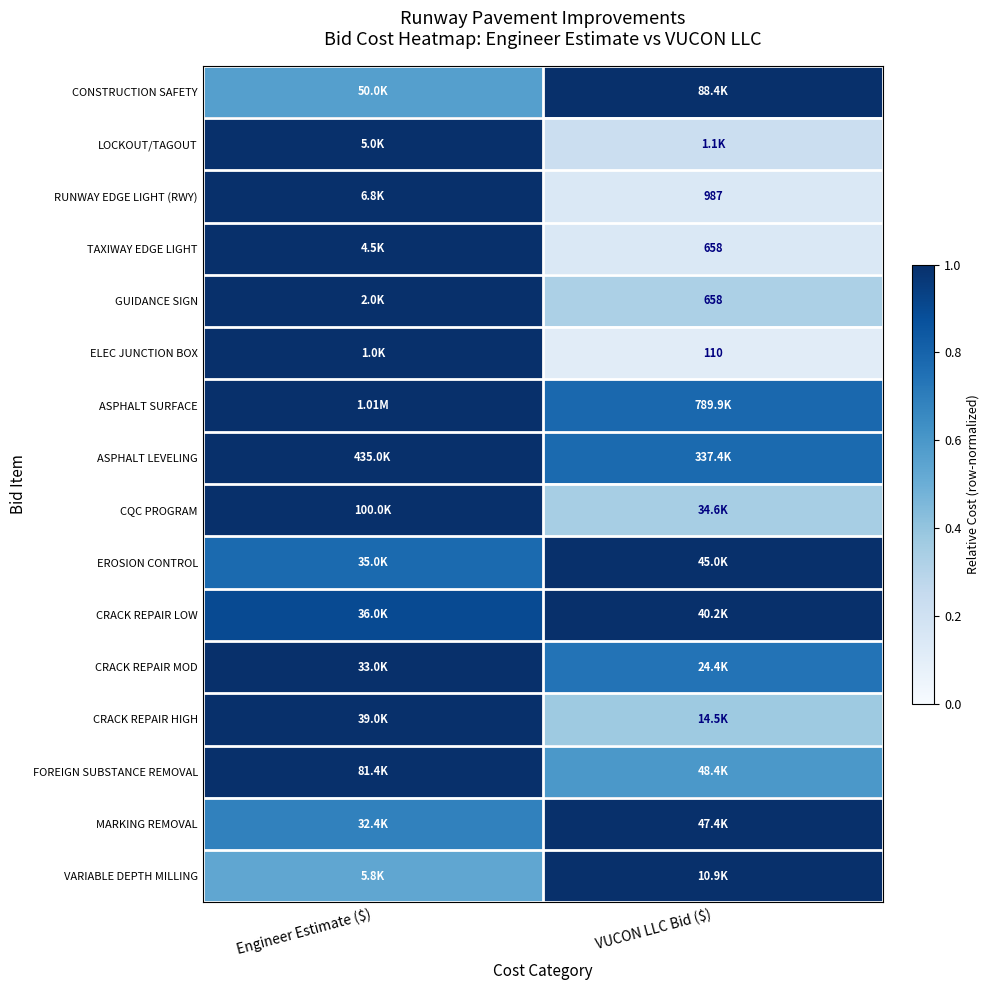

How many data points does each series have?

2